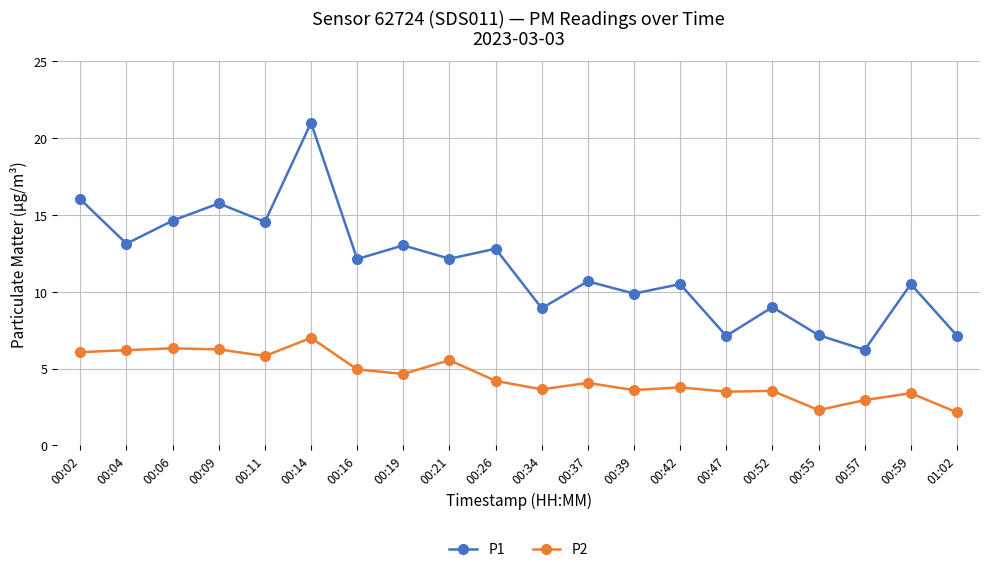

Count the number of data series in this chart.

2